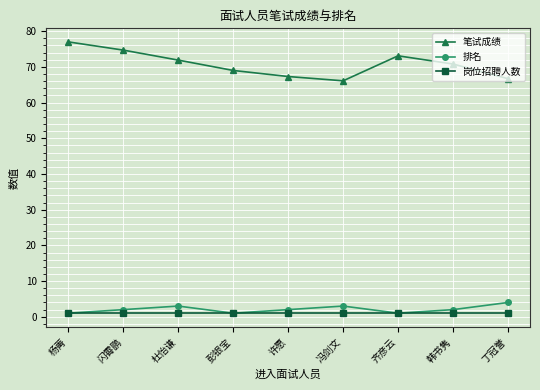

The 笔试成绩 series shows 69.0 at 彭银宝. True or false?

True